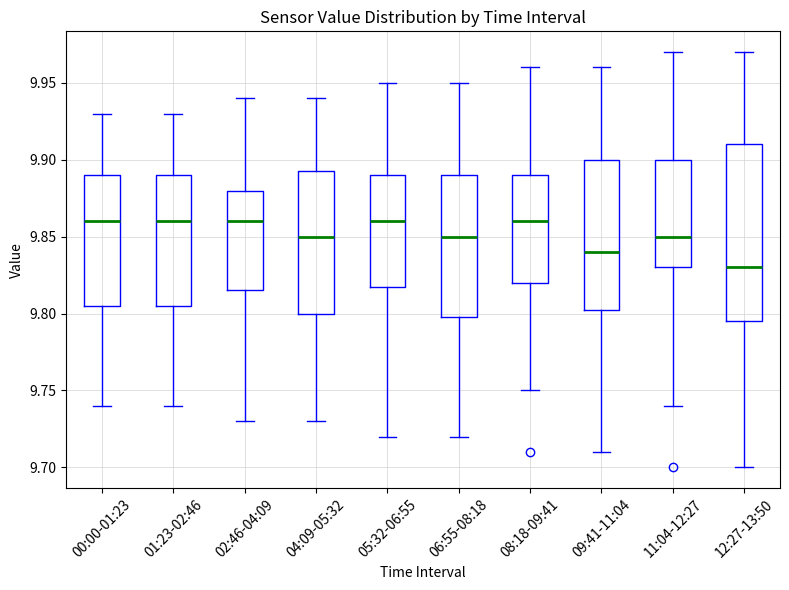

Reading left to right, read every box against the y-axis: the position of its median line, the range the box covers, and the ends of its whiskers. The values are not printed on the chart, so give them approximately, as read against the axis.

00:00-01:23: median 9.860, box 9.805 to 9.890, whiskers 9.740 to 9.930
01:23-02:46: median 9.860, box 9.805 to 9.890, whiskers 9.740 to 9.930
02:46-04:09: median 9.860, box 9.815 to 9.880, whiskers 9.730 to 9.940
04:09-05:32: median 9.850, box 9.800 to 9.895, whiskers 9.730 to 9.940
05:32-06:55: median 9.860, box 9.820 to 9.890, whiskers 9.720 to 9.950
06:55-08:18: median 9.850, box 9.800 to 9.890, whiskers 9.720 to 9.950
08:18-09:41: median 9.860, box 9.820 to 9.890, whiskers 9.750 to 9.960
09:41-11:04: median 9.840, box 9.805 to 9.900, whiskers 9.710 to 9.960
11:04-12:27: median 9.850, box 9.830 to 9.900, whiskers 9.740 to 9.970
12:27-13:50: median 9.830, box 9.795 to 9.910, whiskers 9.700 to 9.970